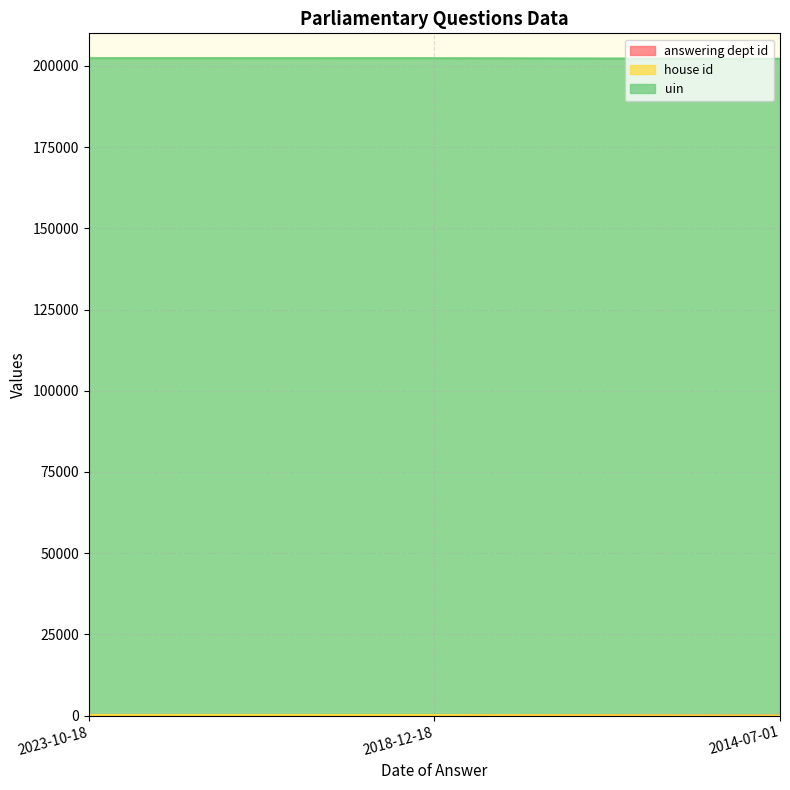

Read the answering dept id value at 2023-10-18, to the nearest 5.

215